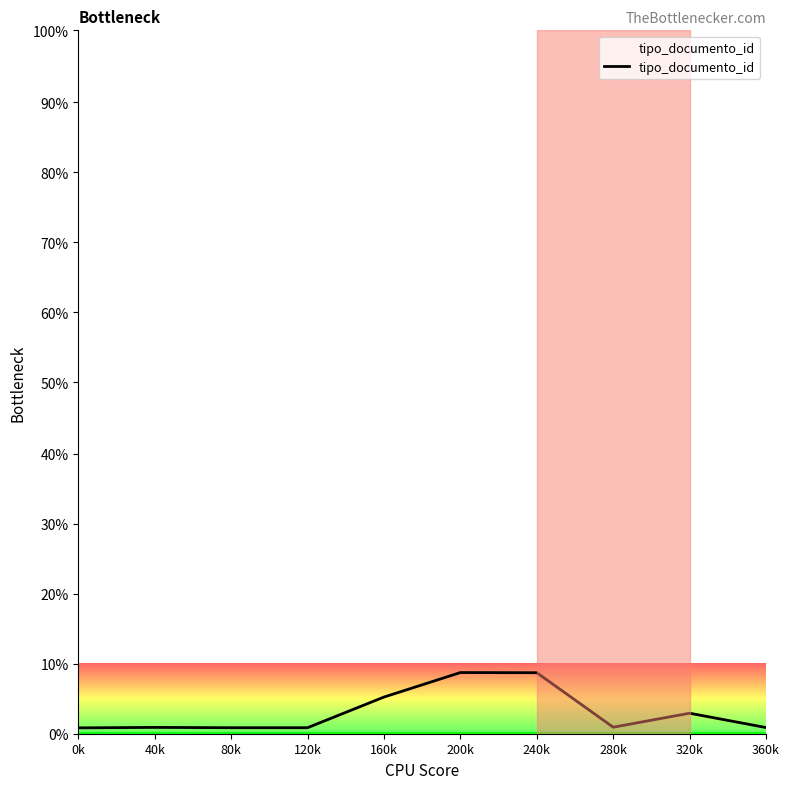

Does the chart display data point markers on the line(s)?

No